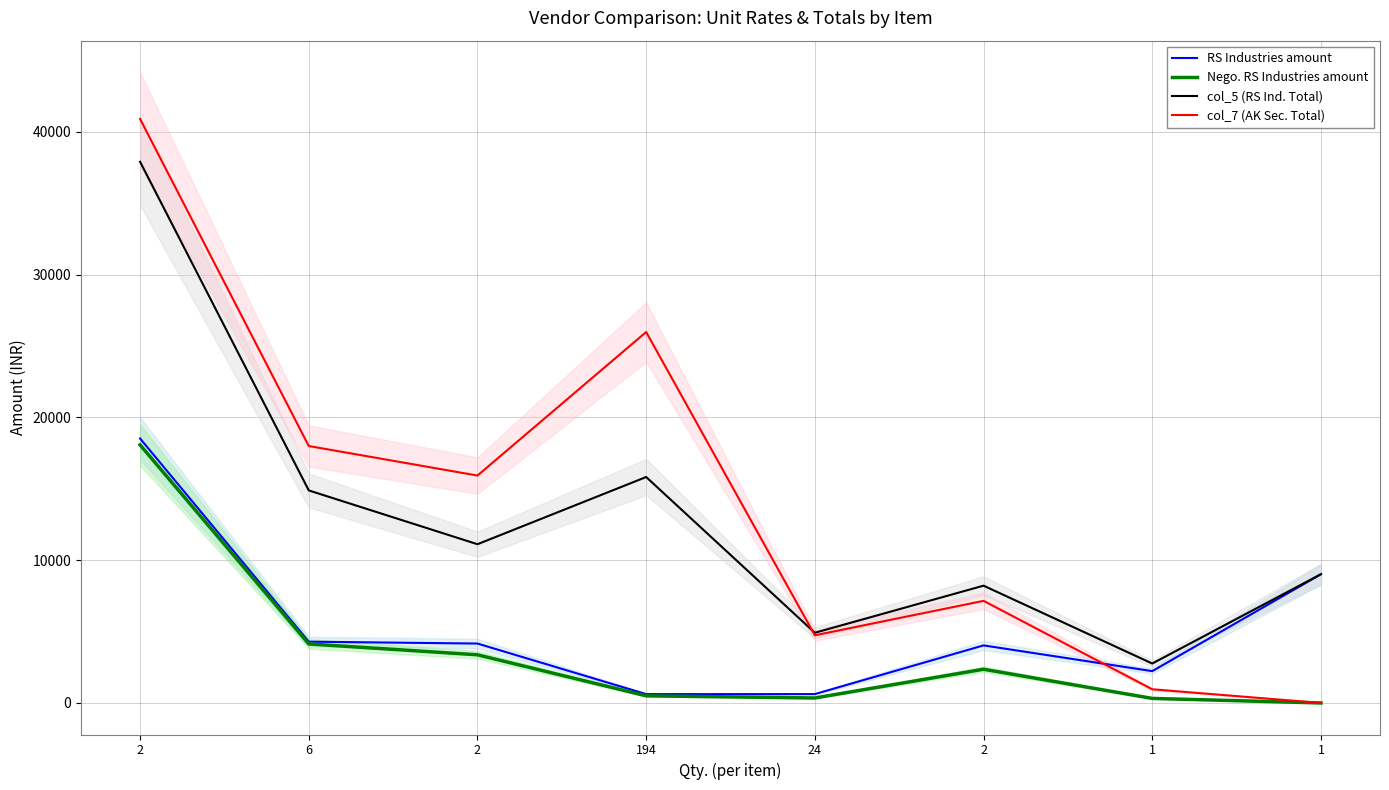

What value does the RS Industries amount series have at 2?

4161.3